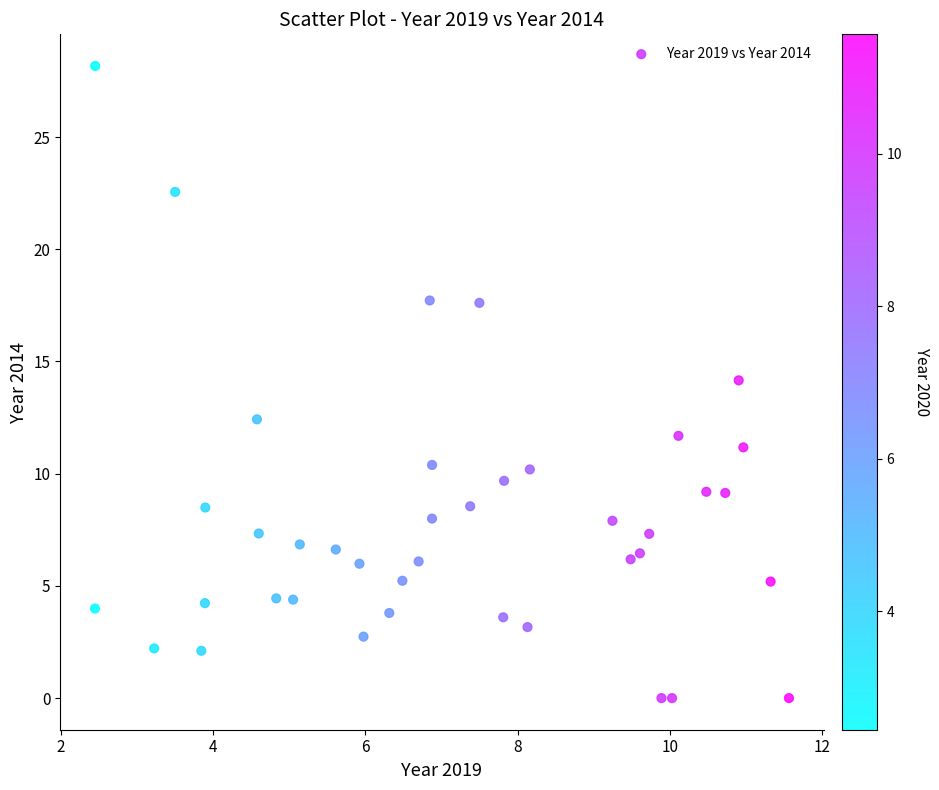

What is the range of X values (max minus min)?

9.1